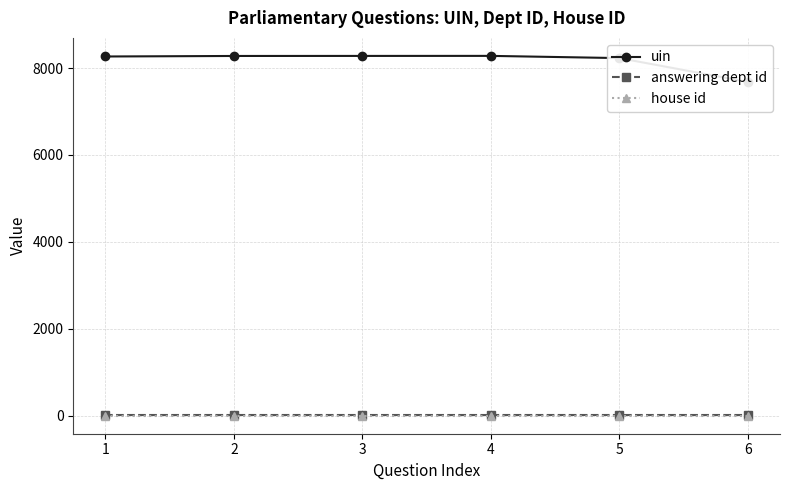

What is the sum of the house id values at 2 and 3?

2